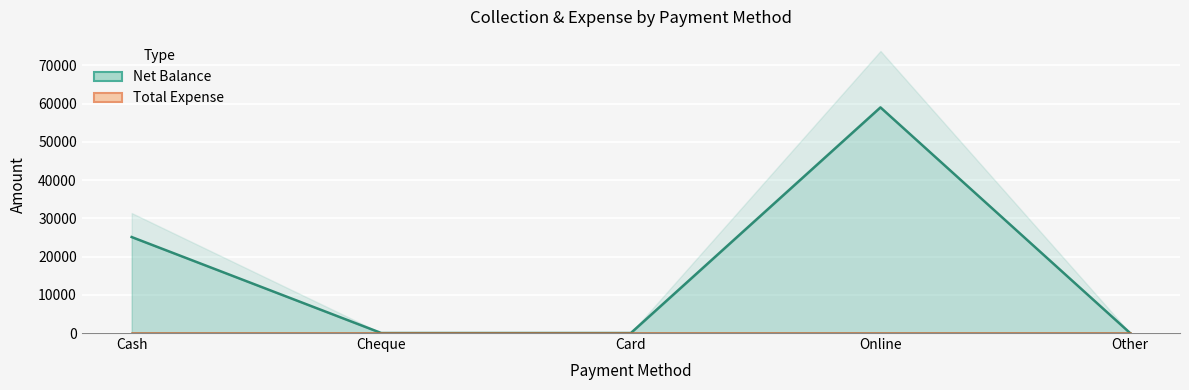

Which has a higher value, Cash or Online?

Online